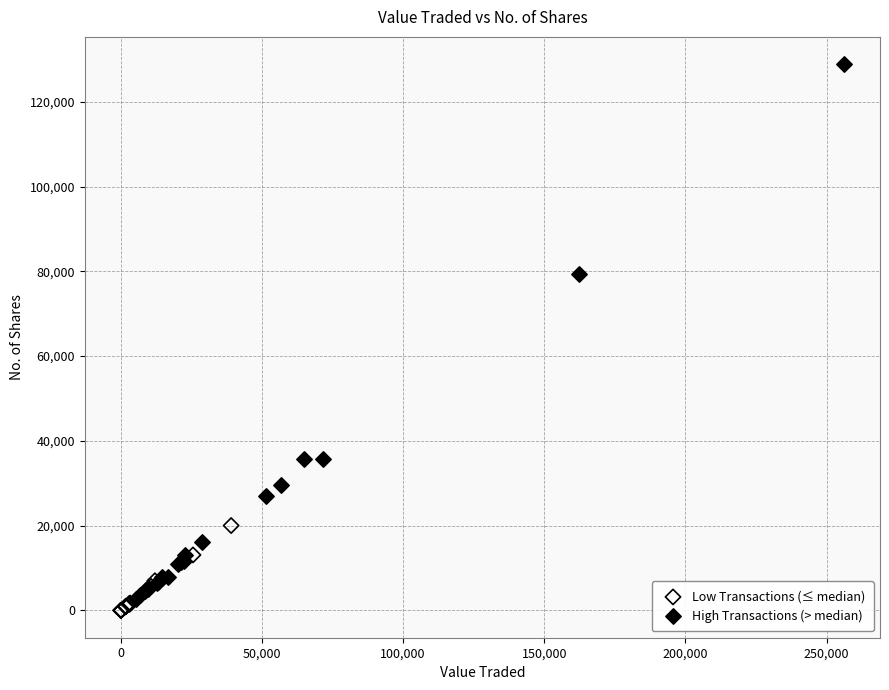

Which series has the widest spread of Y values?

High Transactions (> median)